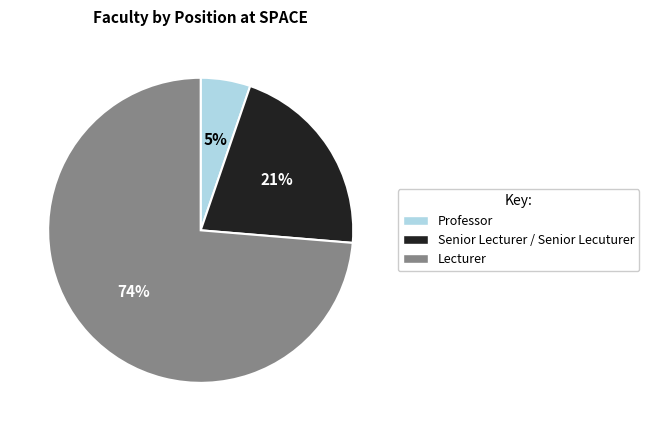

What percentage is the Senior Lecturer / Senior Lecuturer slice, to the nearest percent?

21%